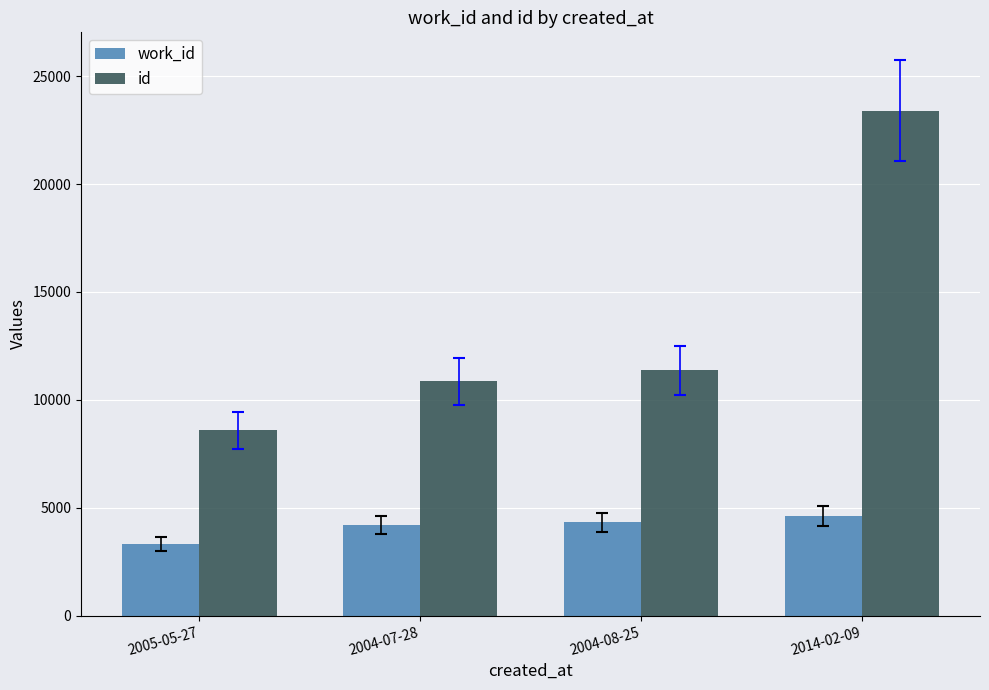

What value does the work_id series have at 2004-08-25?

4335